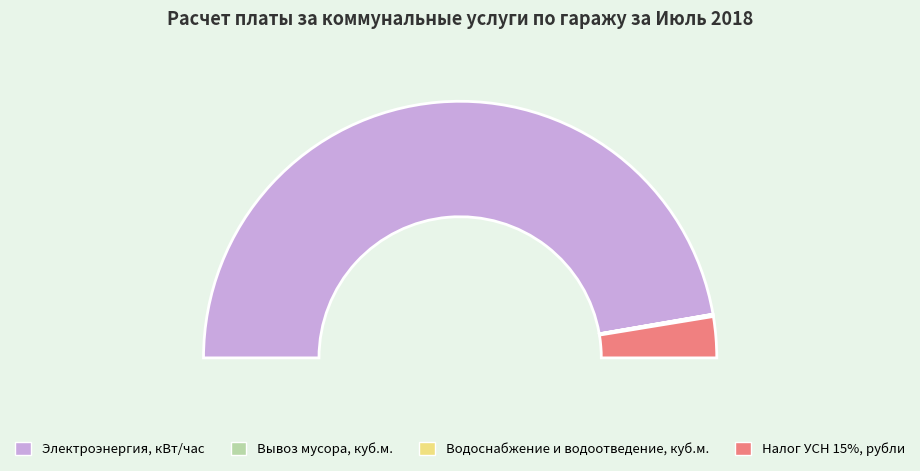

The Налог УСН 15%, рубли slice represents 5% of the pie. True or false?

True